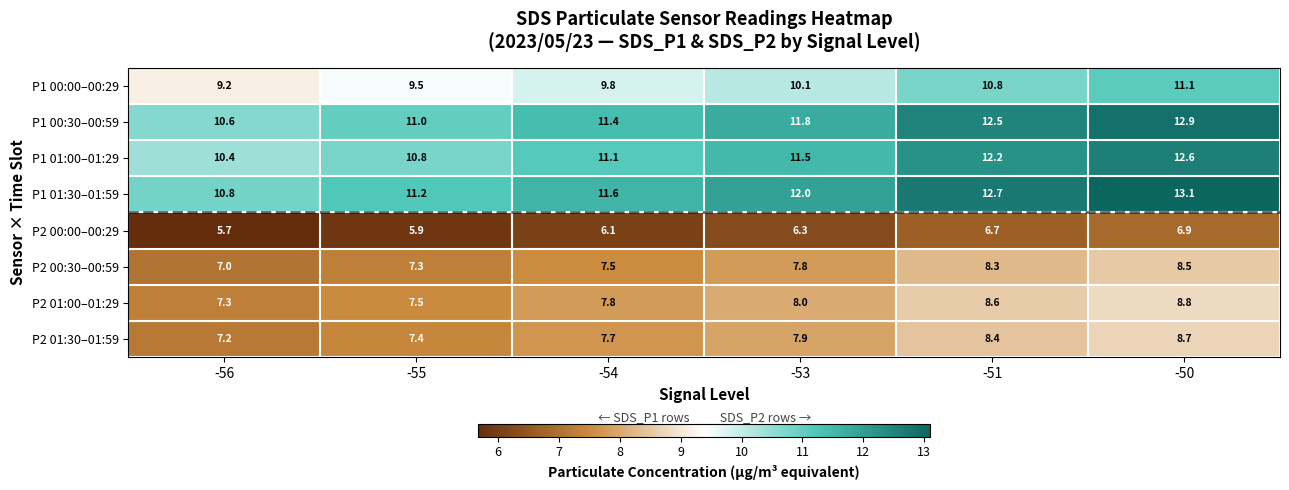

At -50, list the series in order from smallest to largest.

P2 00:00–00:29, P2 00:30–00:59, P2 01:30–01:59, P2 01:00–01:29, P1 00:00–00:29, P1 01:00–01:29, P1 00:30–00:59, P1 01:30–01:59